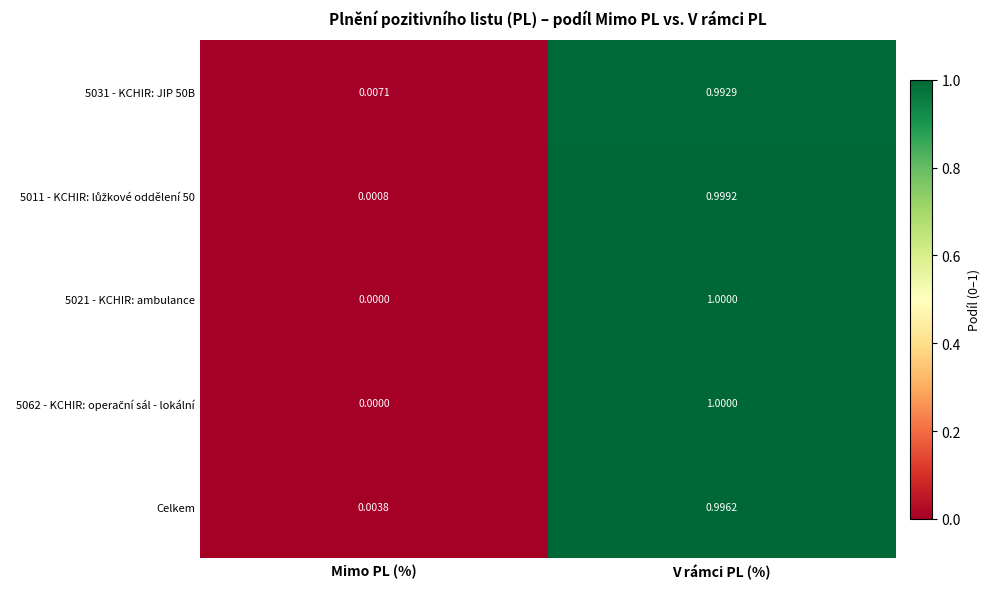

Which category has the highest value across all series?

V rámci PL (%)